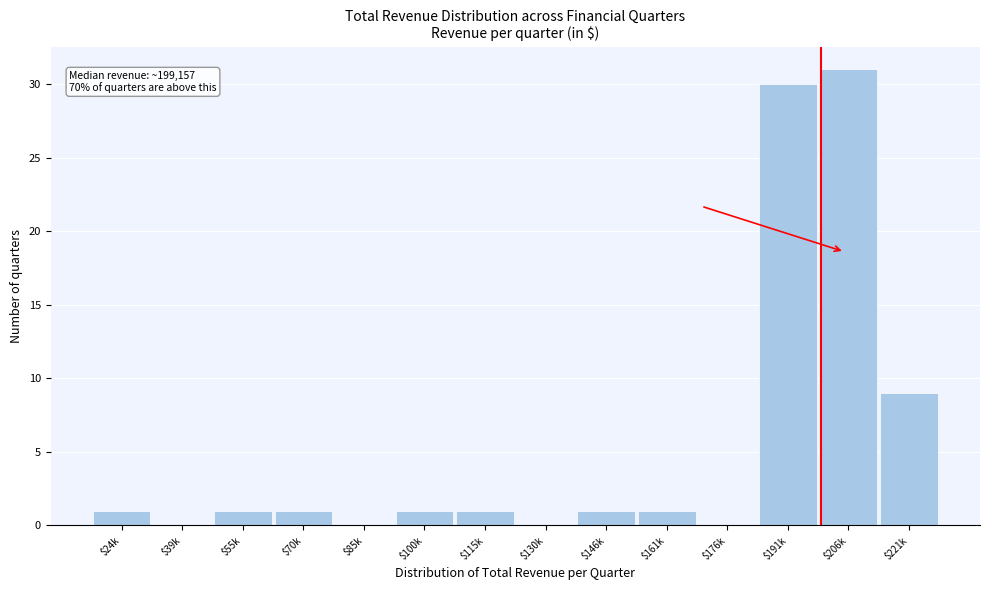

What is the greatest value displayed?

31